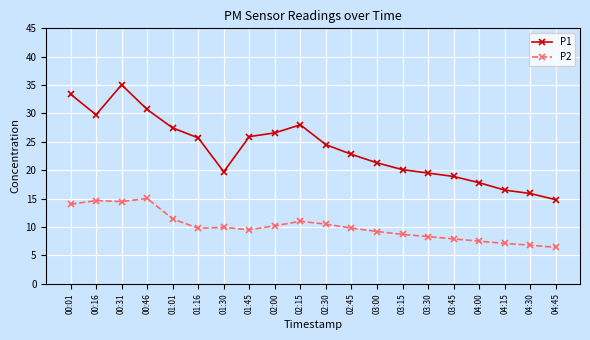

What is the lowest value of the P1 series?

14.8